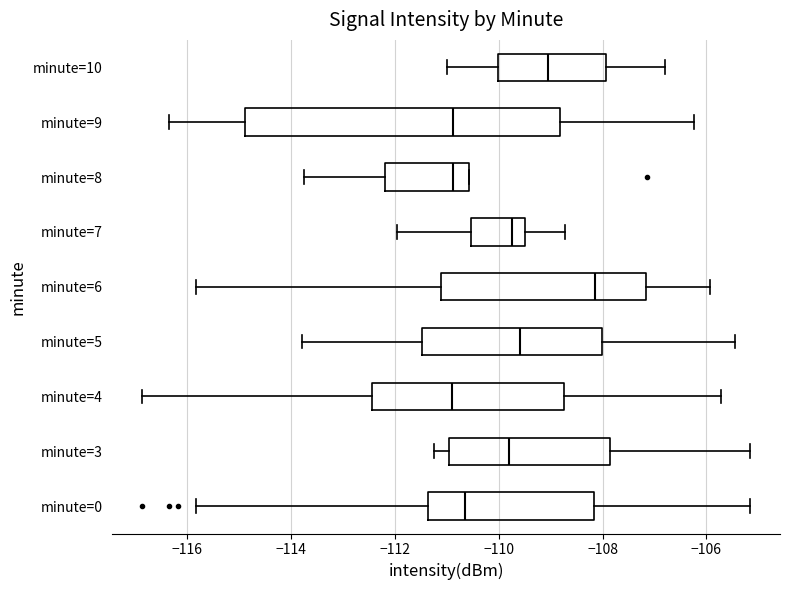

Which box is the widest, from its left edge to its right edge?

minute=9